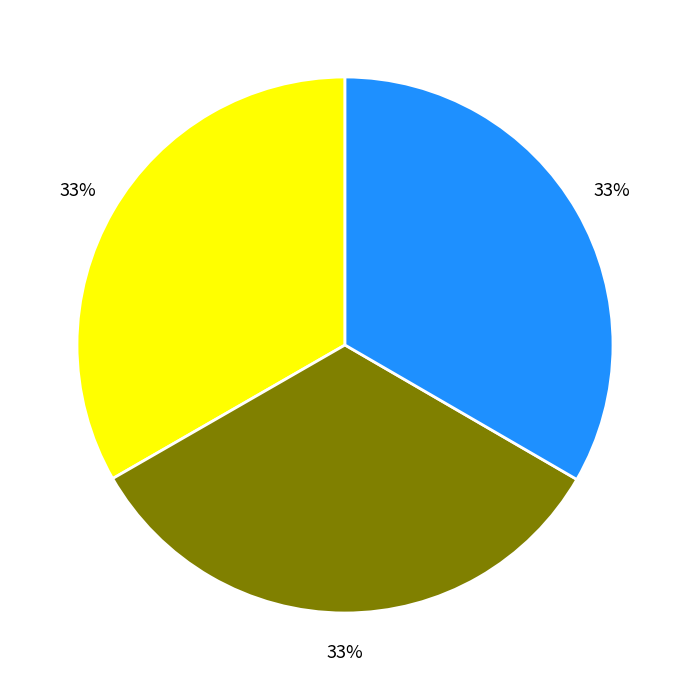

To the nearest percent, what is the average slice percentage?

33%